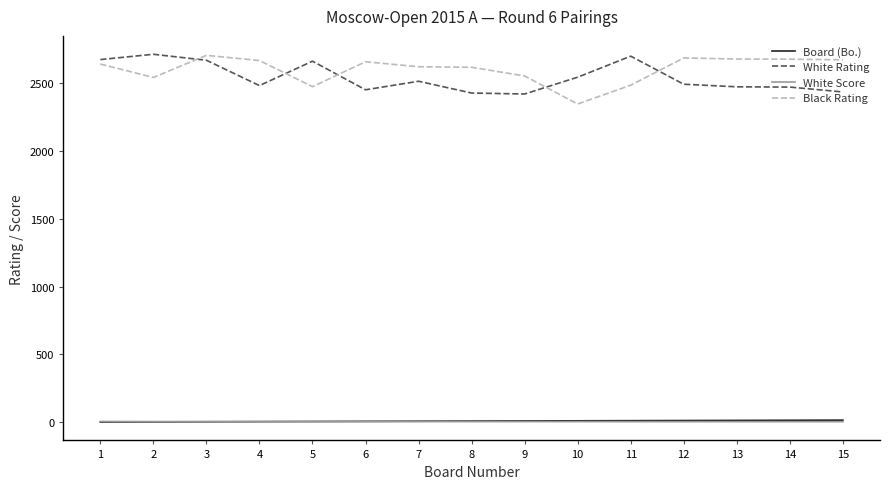

True or false: Board (Bo.) and Black Rating intersect in this chart.

False